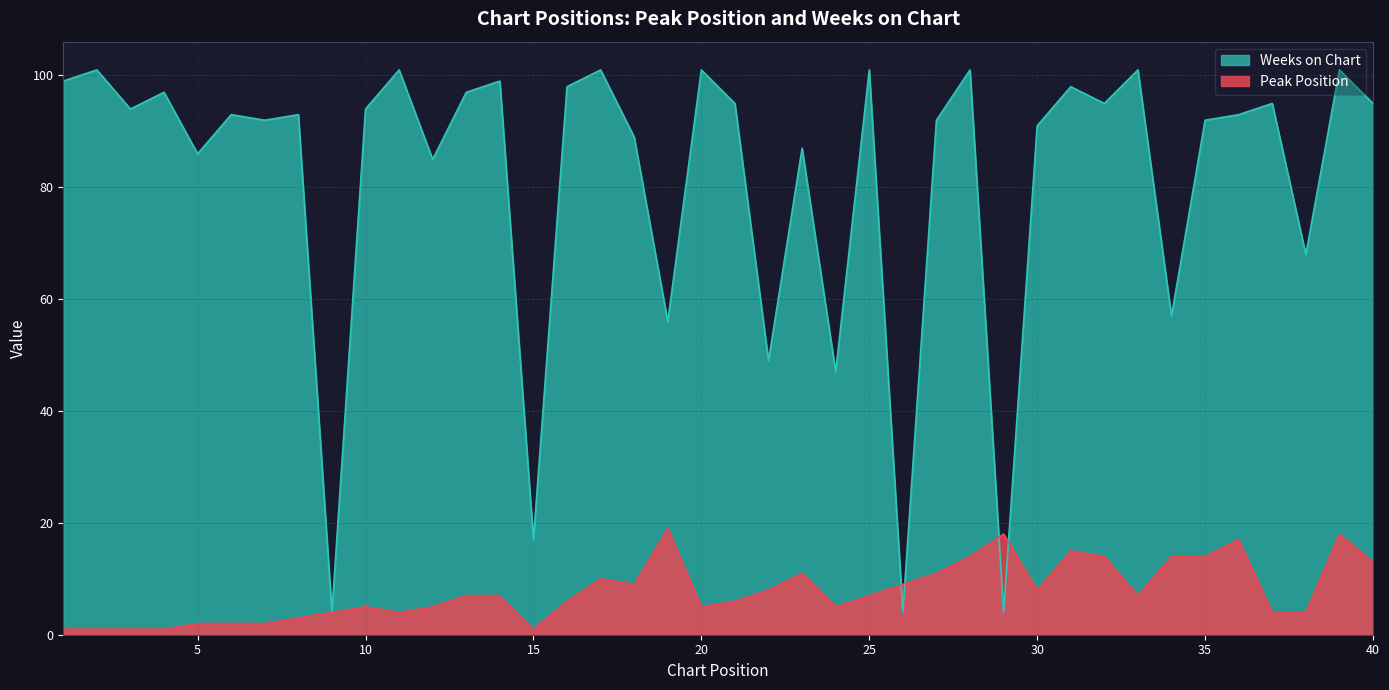

At which category is the sum across all series the highest?

39